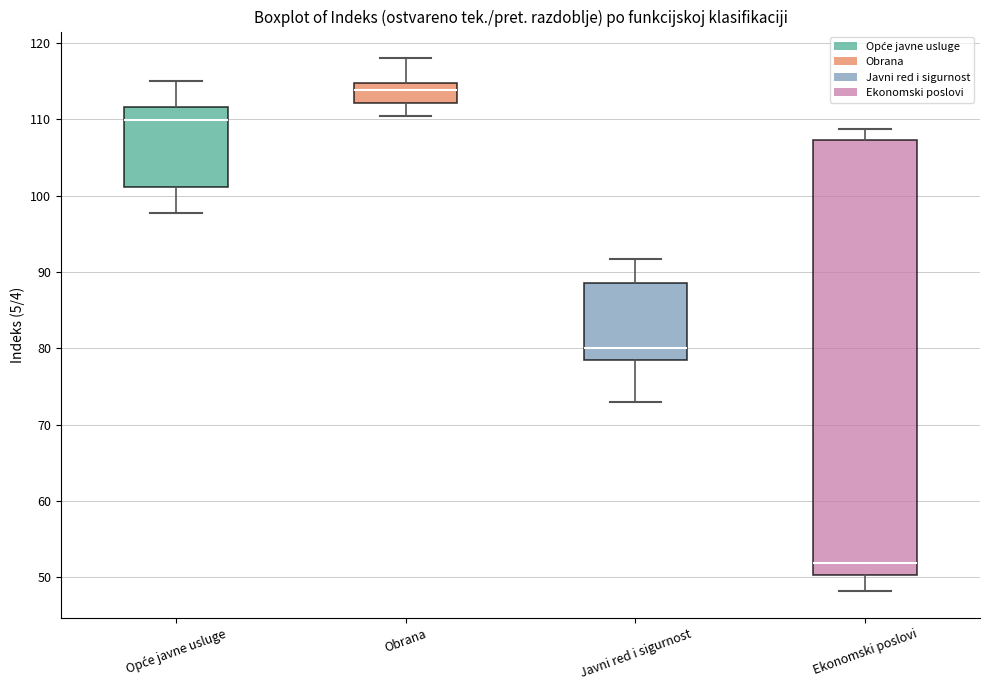

Which box's median line is the lowest?

Ekonomski poslovi